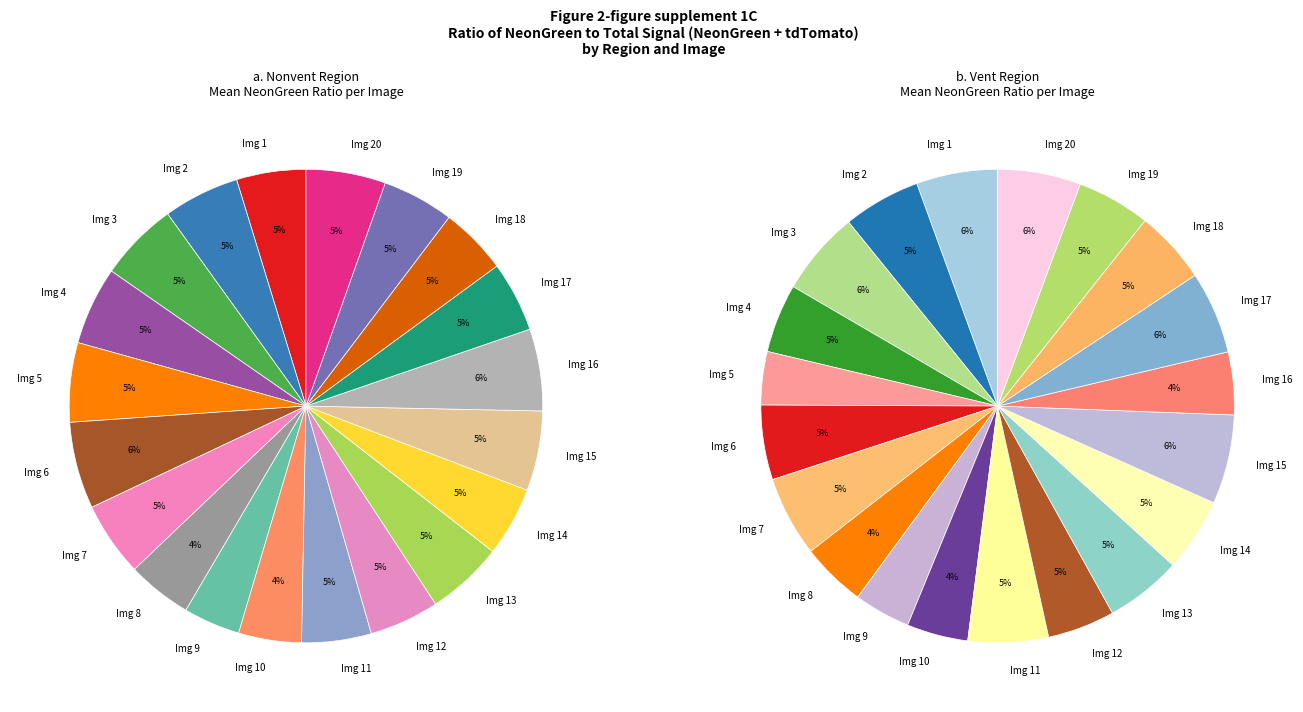

Do 16 and 14 together represent more than half of the pie?

No